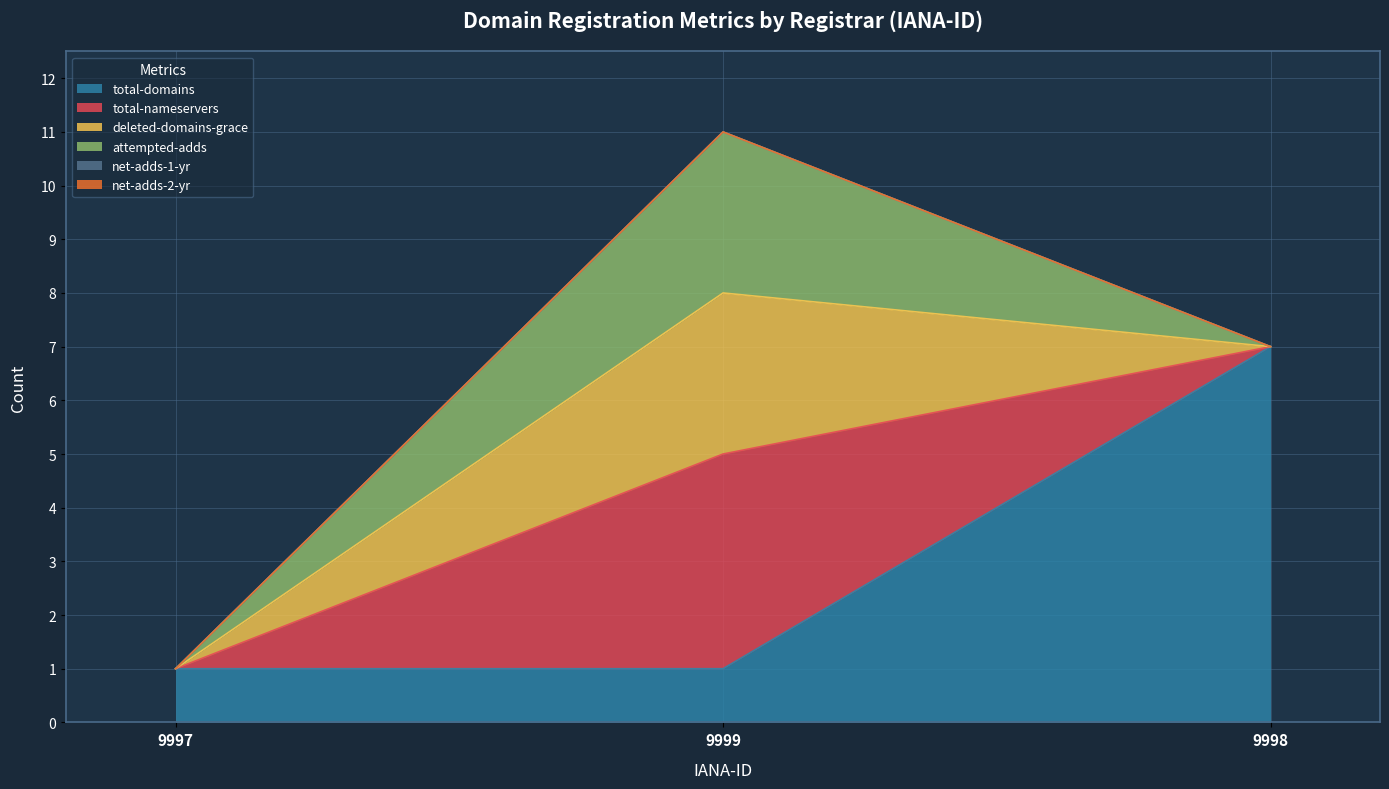

At which label does attempted-adds reach its minimum?

9997